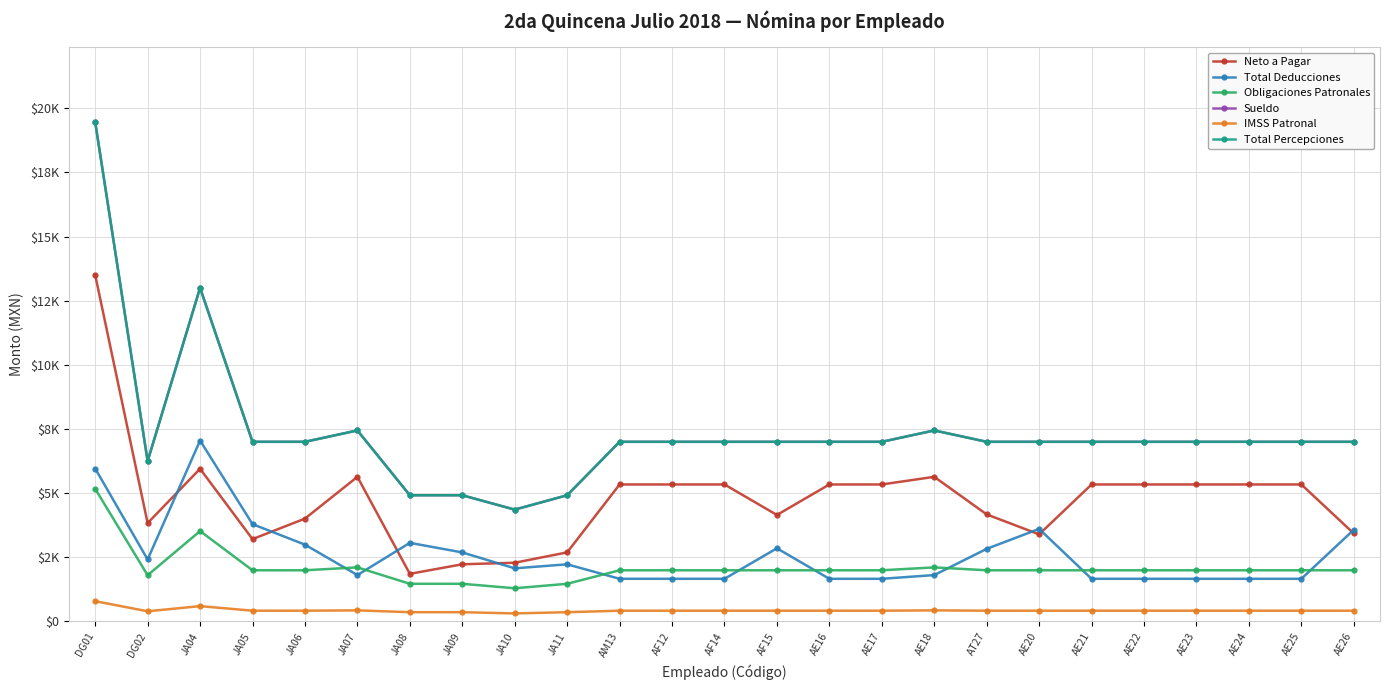

Which series has the largest total across all categories?

Sueldo